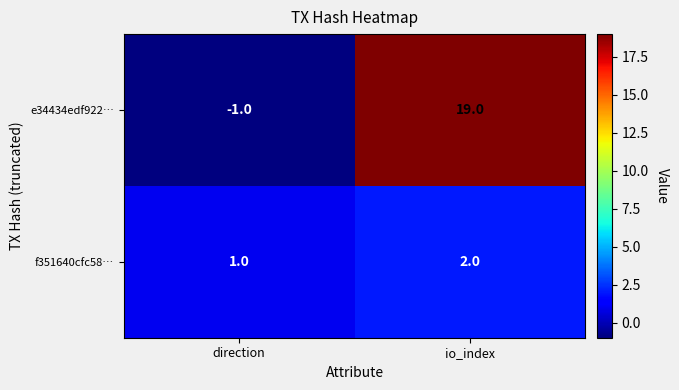

Which series changed the most between direction and io_index?

e34434edf922…